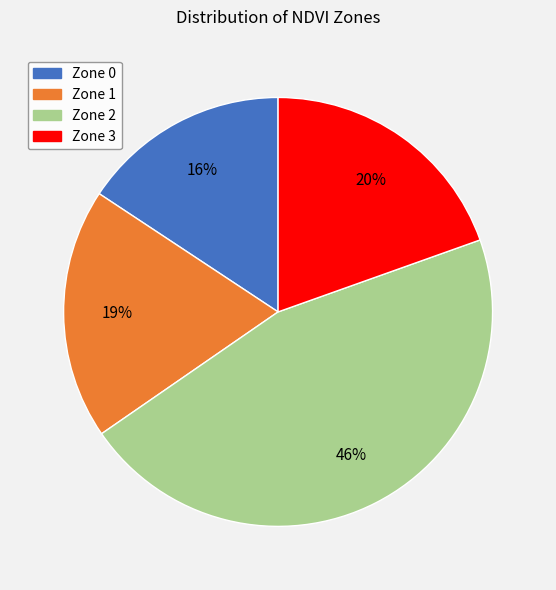

Does Zone 1 represent more than half of the total?

No